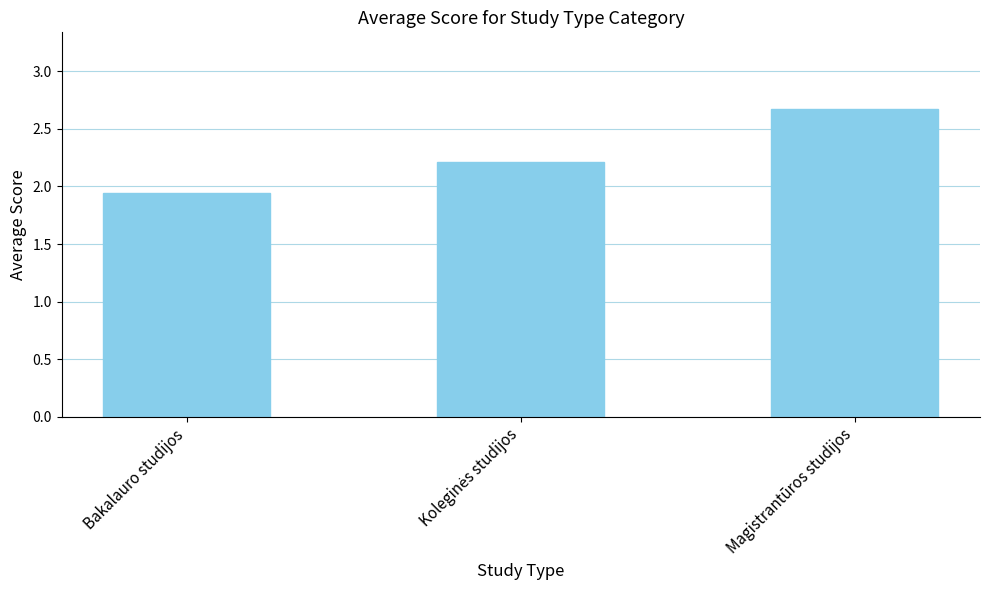

What is the difference between the maximum and second lowest values?

0.5